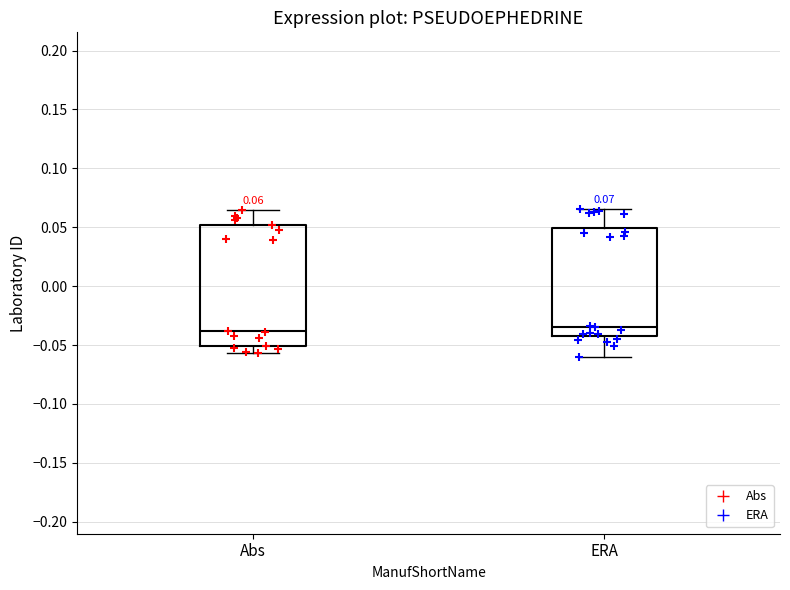

Which box is the tallest, from its lower edge to its upper edge?

Abs